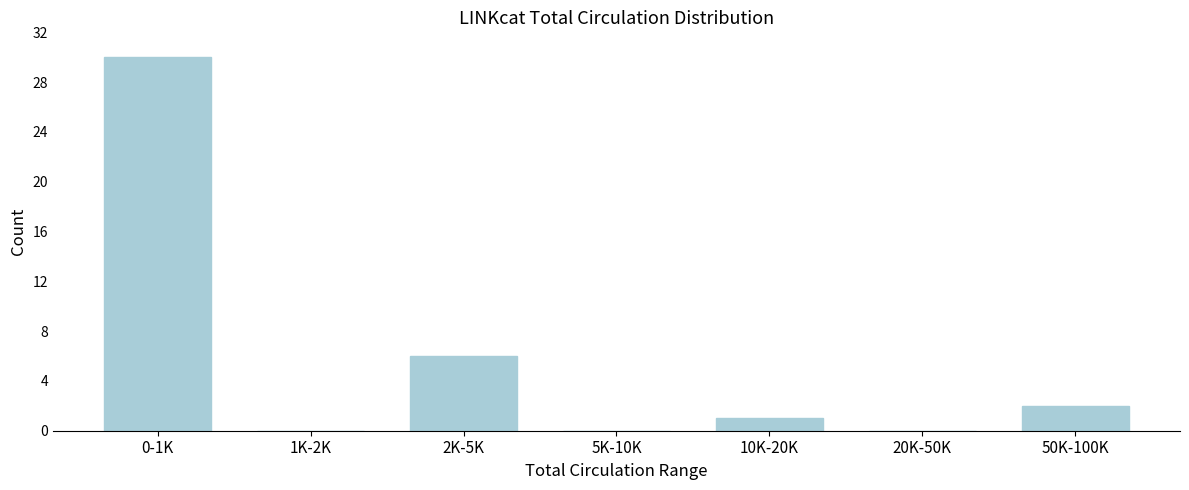

Reading left to right, extract all data points from this chart.

0-1K=30	1K-2K=0	2K-5K=6	5K-10K=0	10K-20K=1	20K-50K=0	50K-100K=2